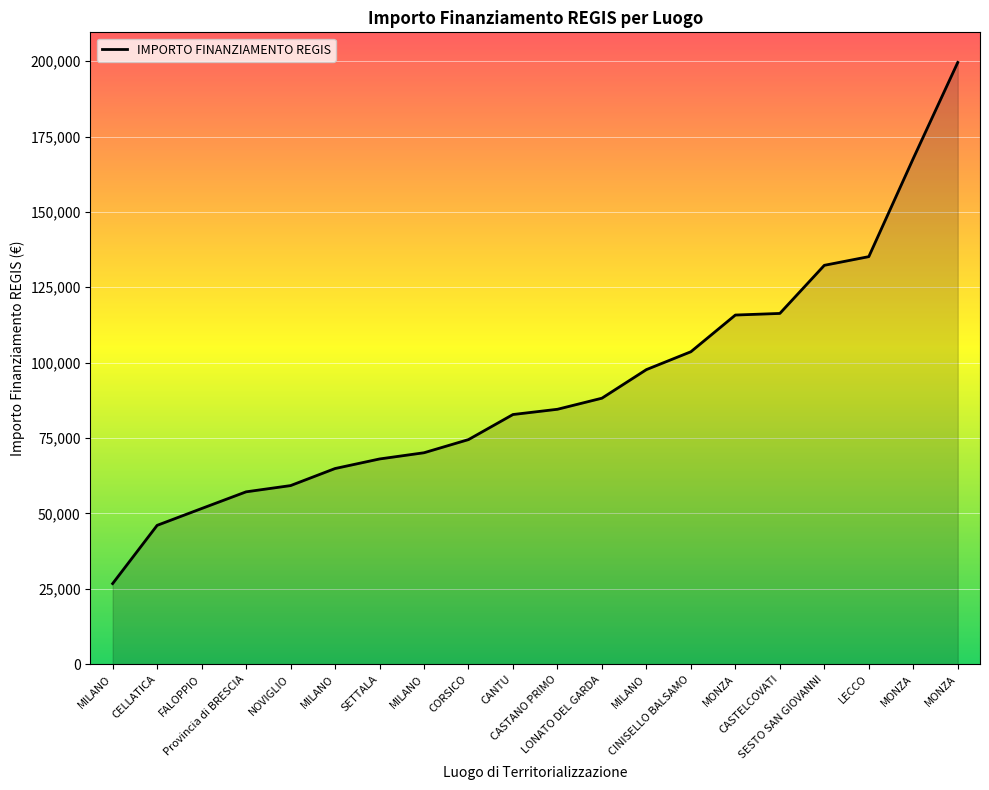

Reading left to right, transcribe all the data shown in this chart.

26730.0	46044.5	51620.1	57160.7	59229.0	64886.6	68057.8	70120.9	74486.0	82798.6	84538.8	88213.8	97694.9	103619.9	115789.8	116324.6	132279.7	135157.2	167724.8	199567.7